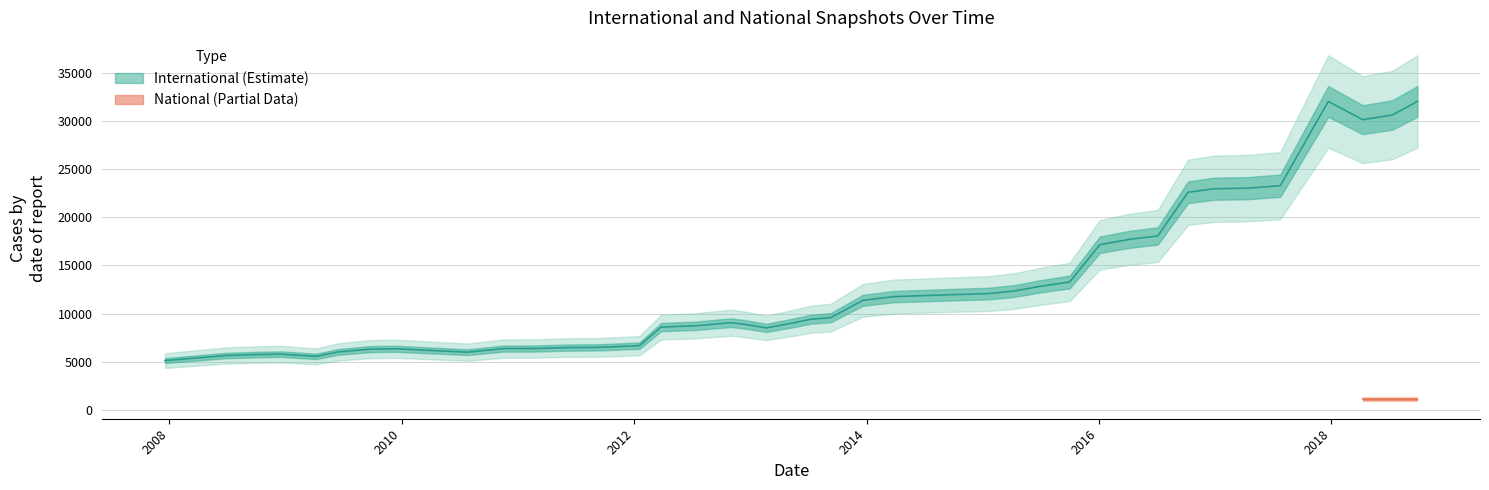

Between 2009-09-25 and 2018-07-11, which is larger?

2018-07-11